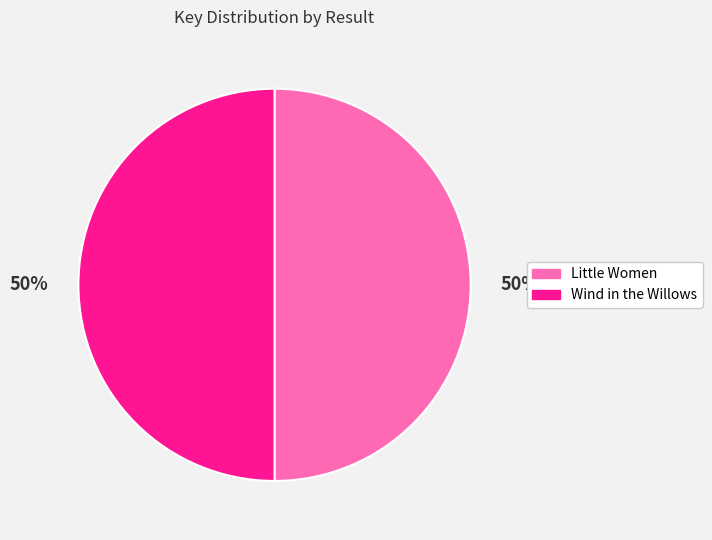

To the nearest percent, what is the average slice percentage?

50%